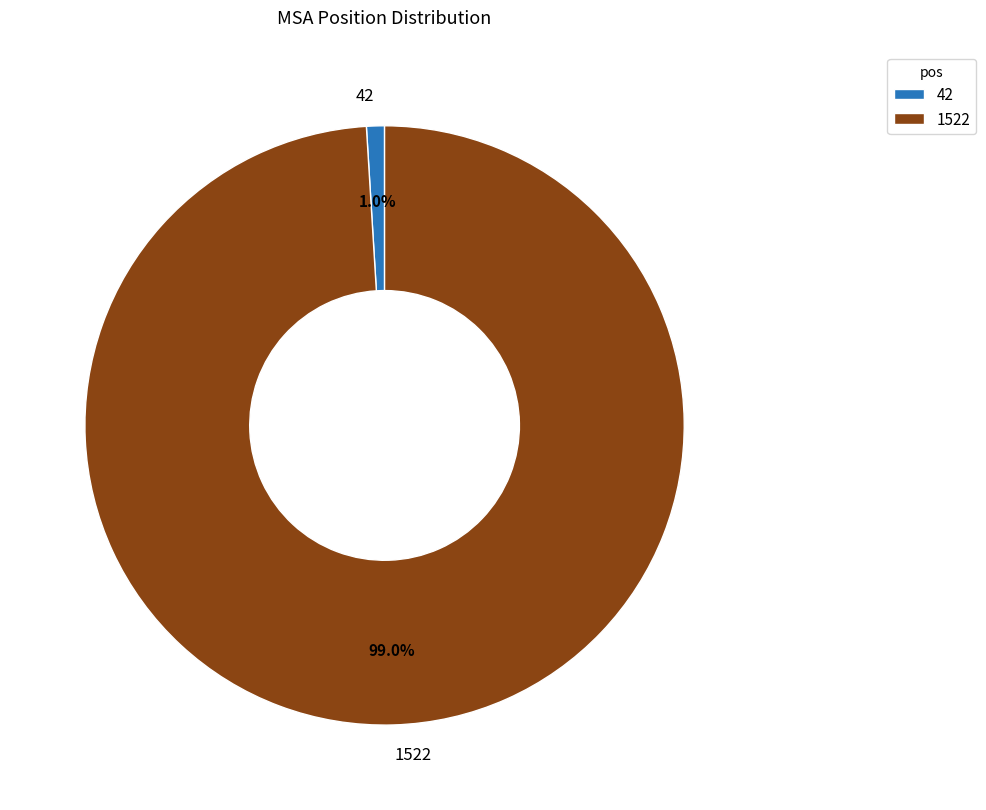

Combined, do 42 and 1522 account for over 50%?

Yes